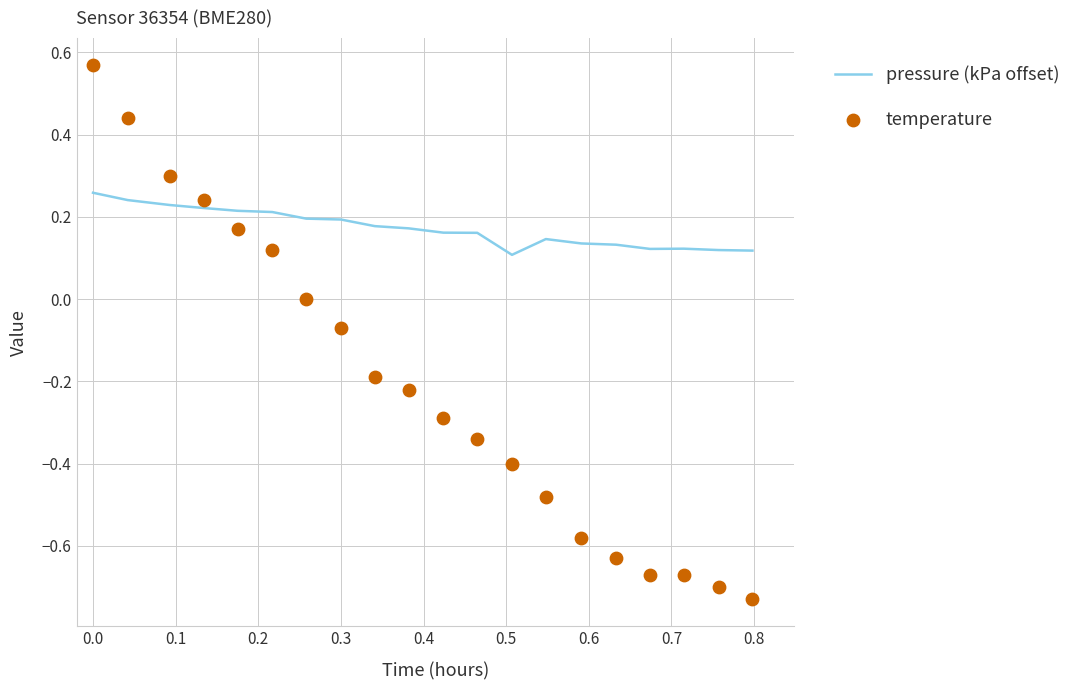

Which series has the largest total across all categories?

pressure (kPa offset)